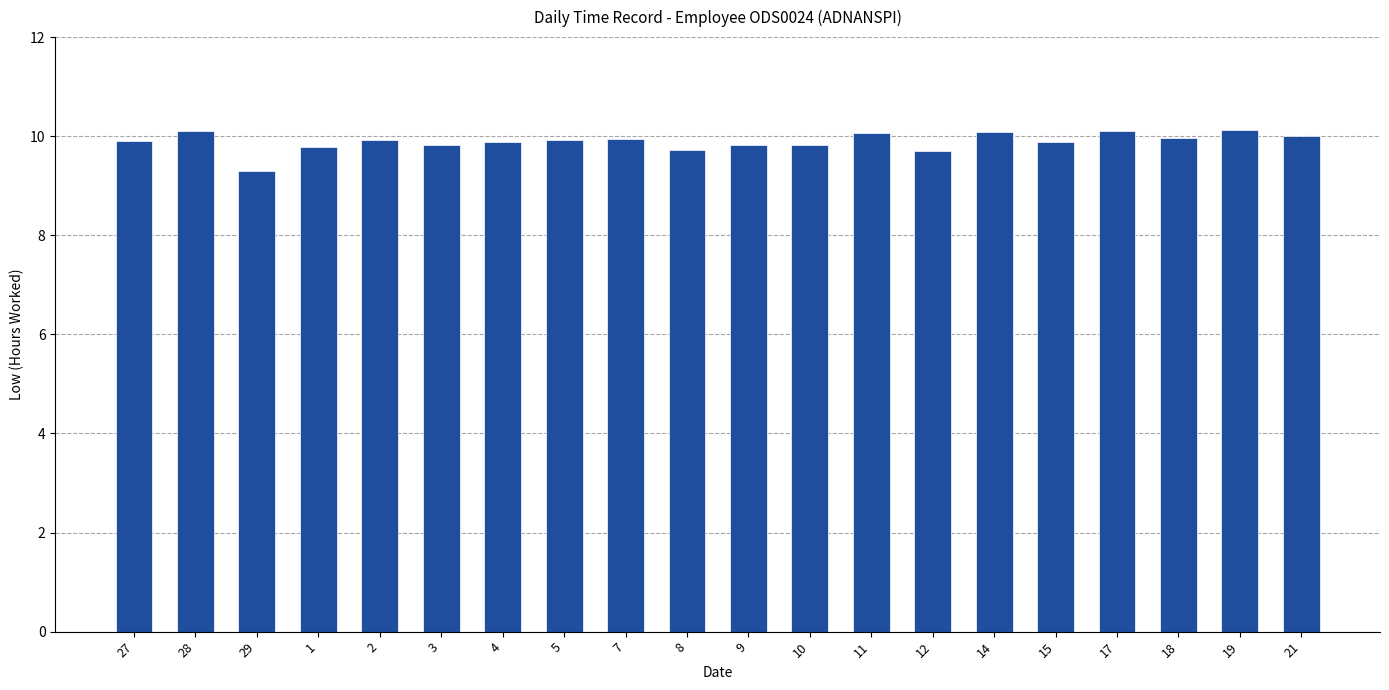

Between 5 and 12, which is larger?

5